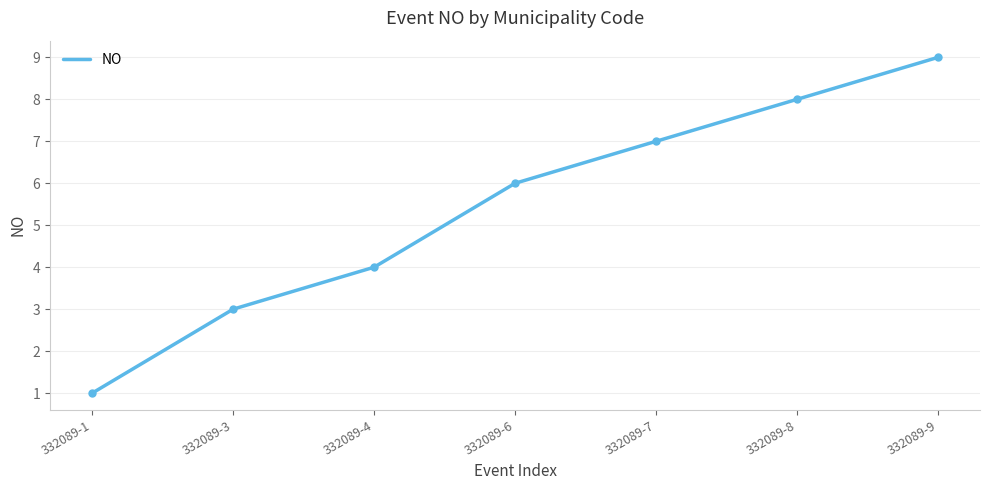

What is the difference between the values at 332089-3 and 332089-4?

1